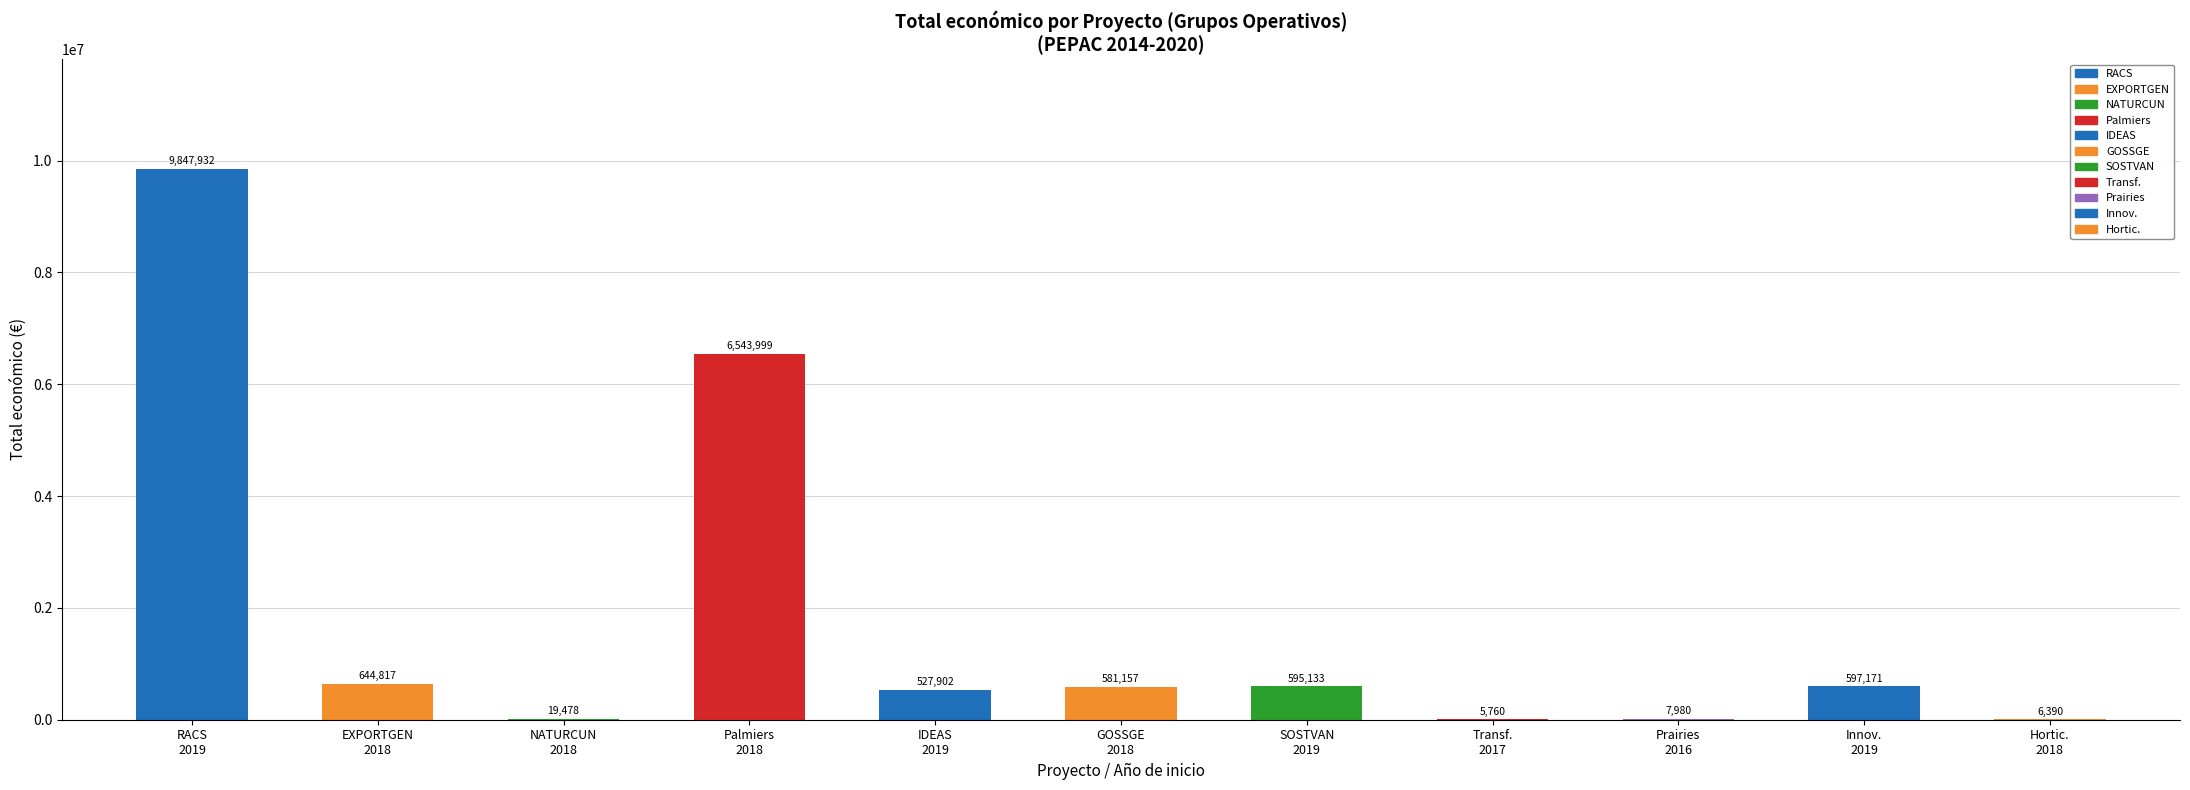

At which label is the value closest to 4926846?

Palmiers
2018